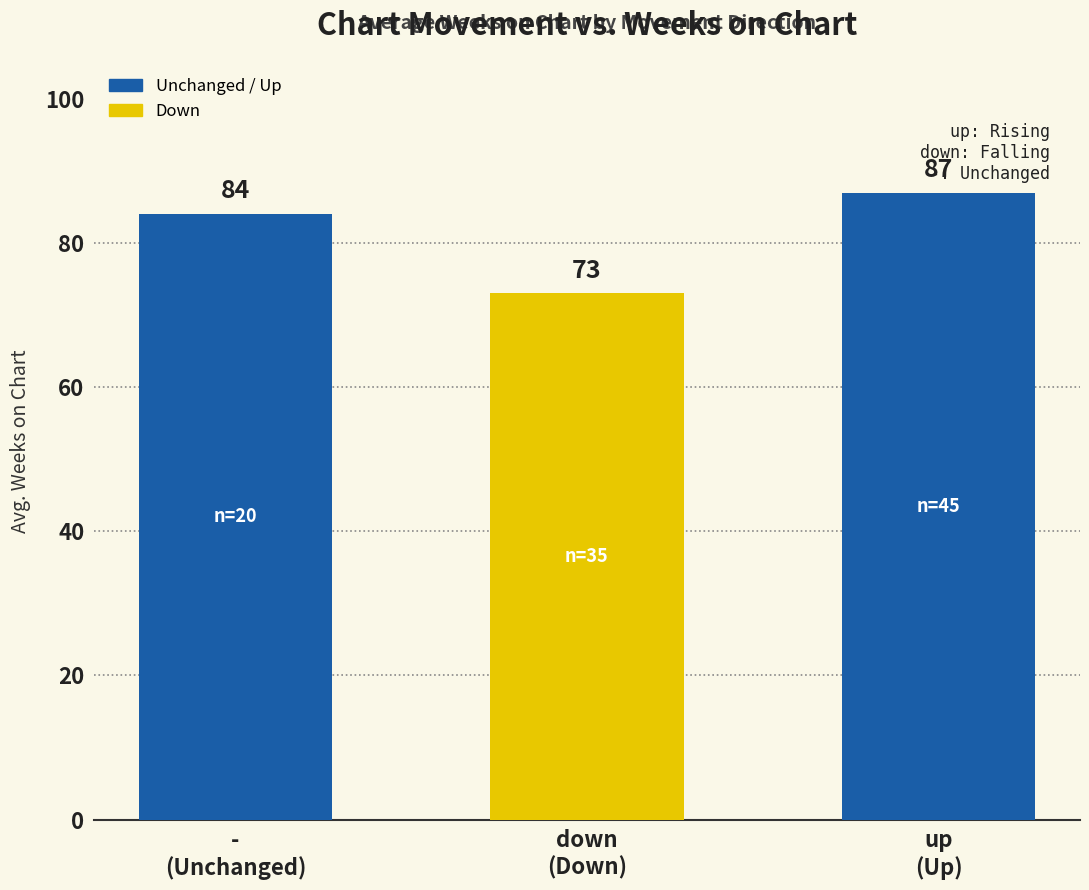

Between down
(Down) and -
(Unchanged), which is larger?

-
(Unchanged)